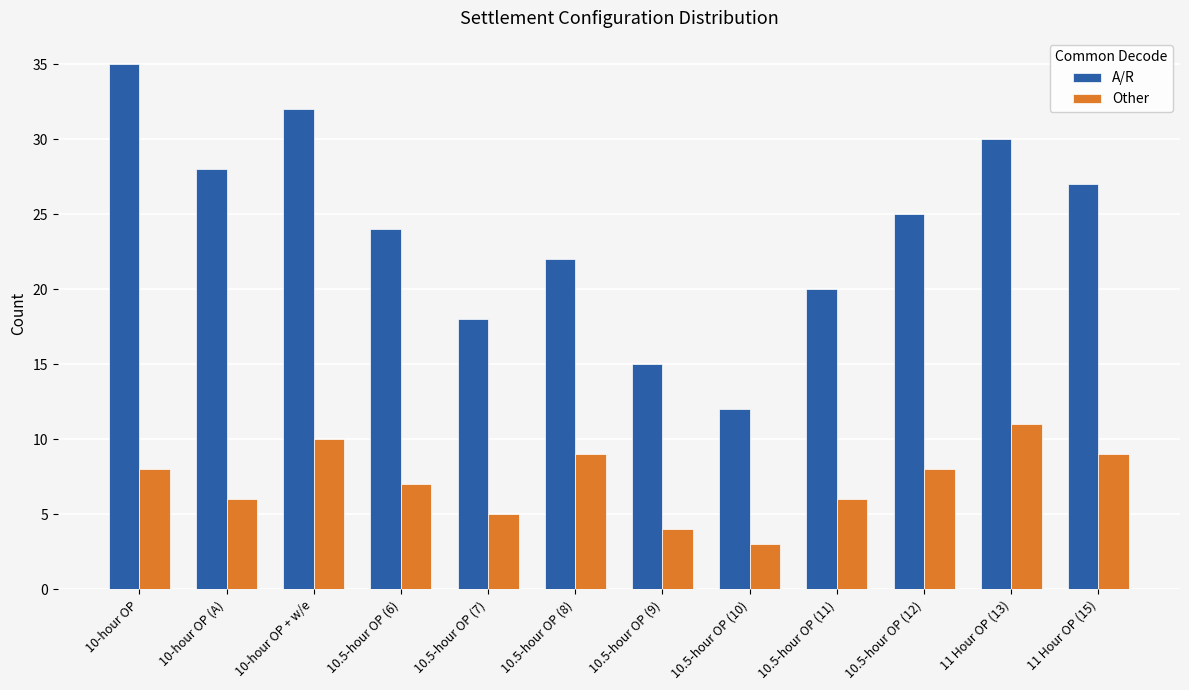

Rank the series at 10.5-hour OP (12) from lowest to highest value.

Other, A/R